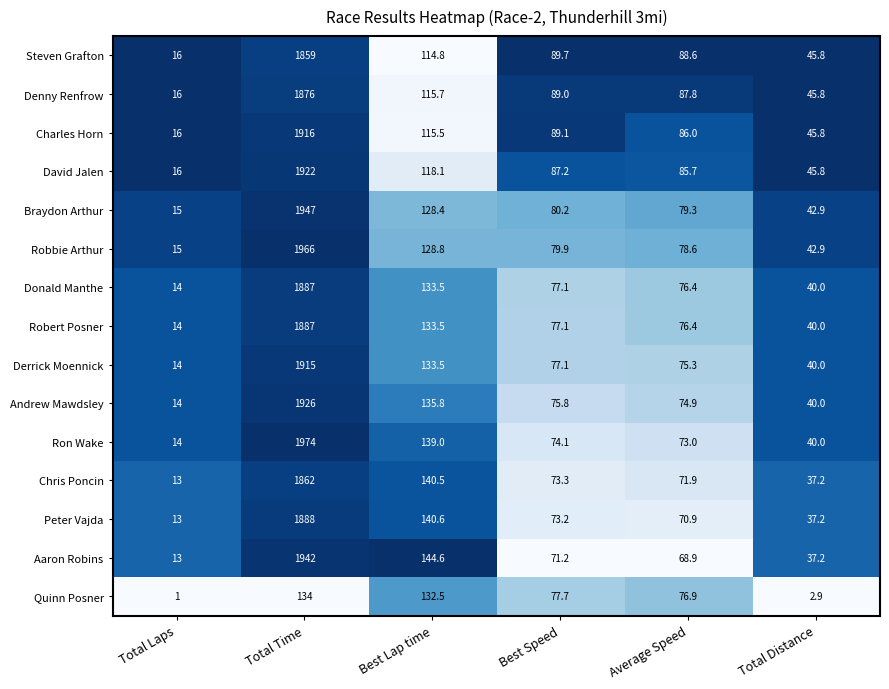

Which category has the highest value across all series?

Total Time